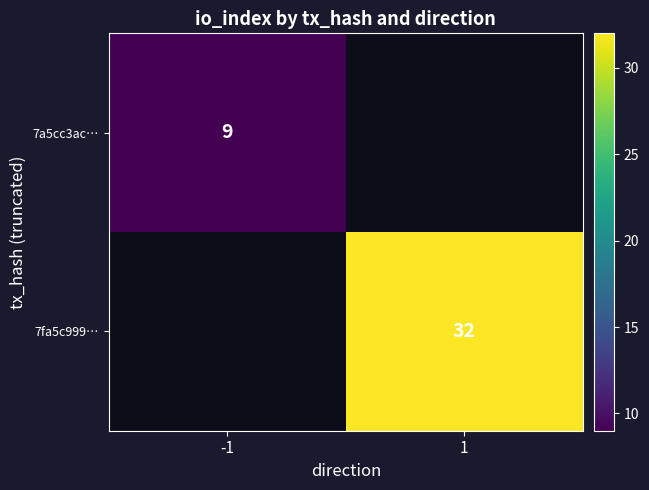

True or false: 7fa5c999… has a value of 32 at 1.

True